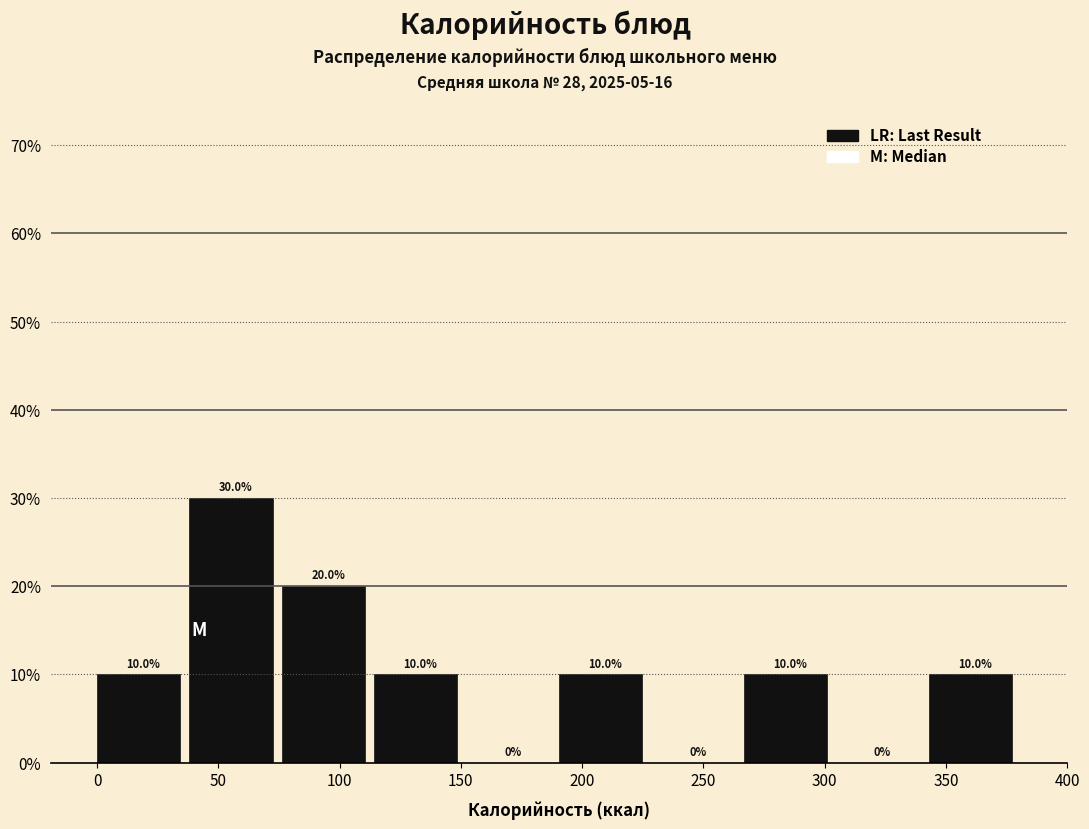

How tall is the bar that spans 75 to 115 on the x-axis? The bar edges are not printed on the chart, so give them approximately, as read against the axis.

20.0